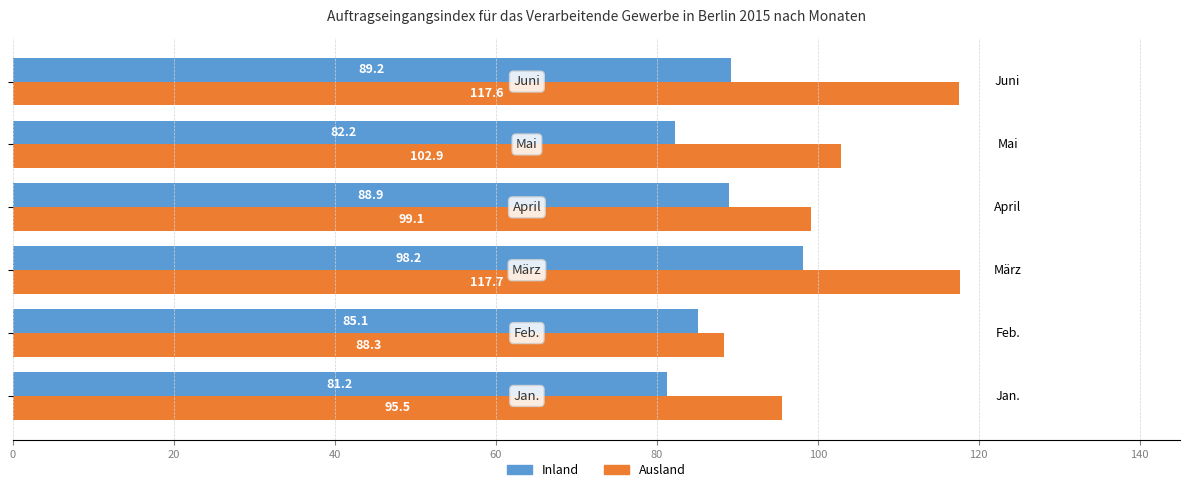

Which series has the largest total across all categories?

Ausland